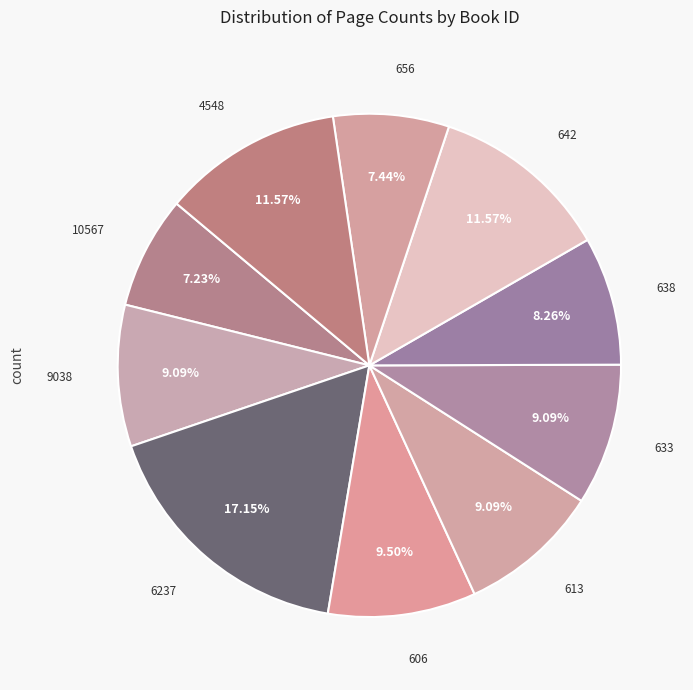

Which has a higher value, 633 or 10567?

633